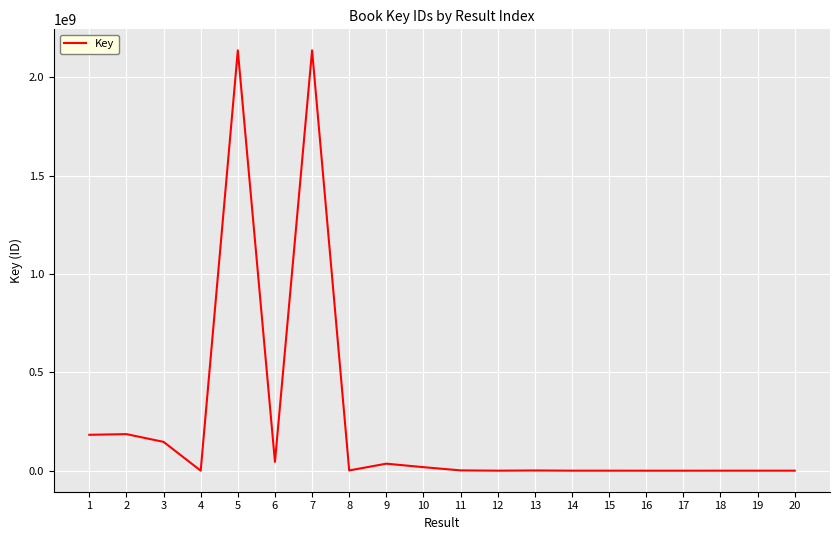

How many values are below 1324502?

10